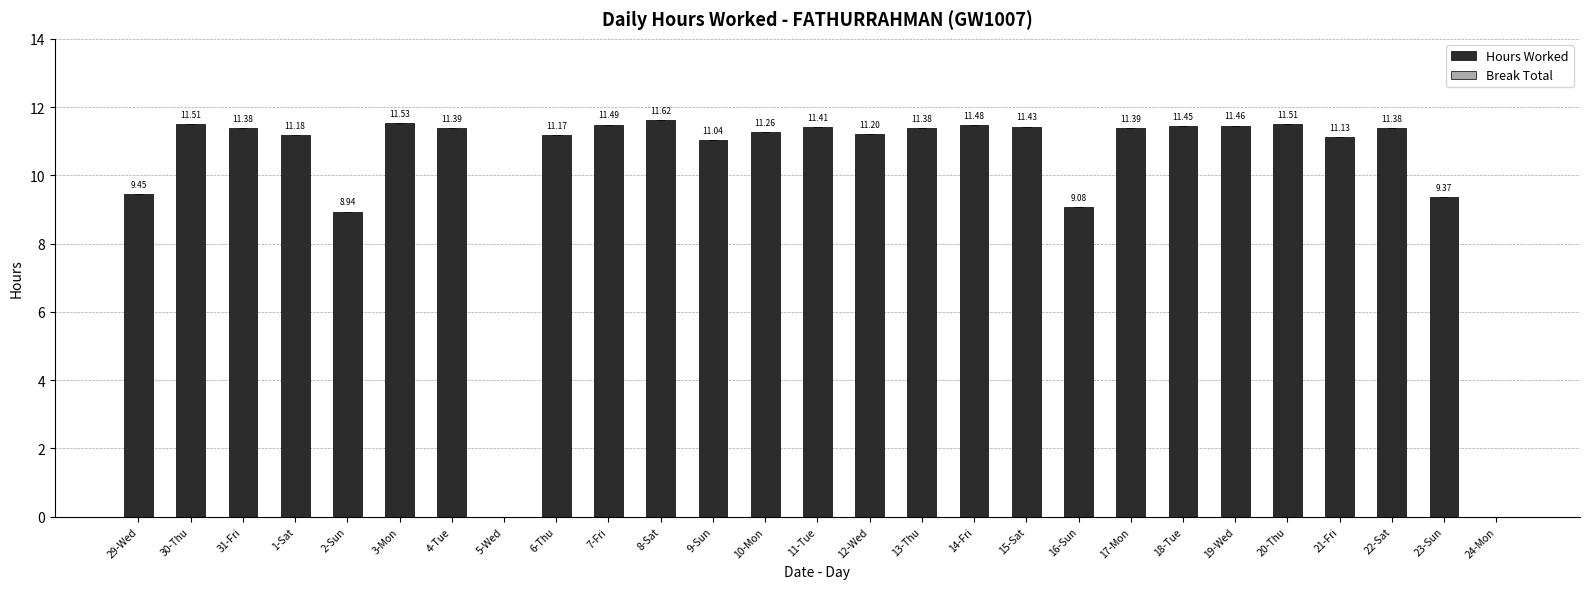

What is the sum of all values?

275.6